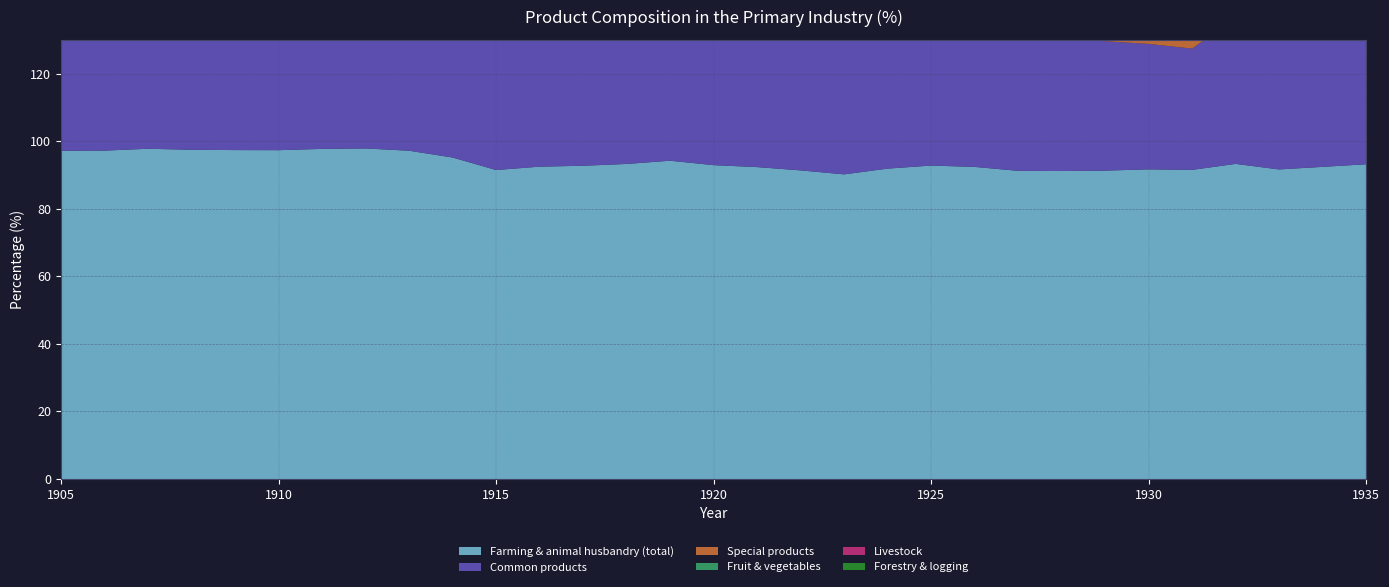

Reading left to right, what are all the values shown in this chart?

Farming & animal husbandry (total): 97.2	97.2	97.8	97.5	97.4	97.3	97.7	97.8	97.2	95.2	91.5	92.5	92.7	93.3	94.2	92.9	92.3	91.4	90.2	91.9	92.8	92.4	91.2	91.2	91.3	91.7	91.5	93.3	91.6	92.4	93.2
Common products: 64.2	63.5	65.0	65.0	63.0	59.8	53.4	53.5	53.3	47.0	40.1	39.7	43.7	48.9	52.1	46.4	40.6	39.2	39.8	45.5	47.0	44.2	42.9	41.0	38.3	37.1	35.9	43.3	46.7	49.2	48.0
Special products: 6.2	6.8	5.6	5.3	7.3	10.4	10.8	11.8	11.5	13.1	18.2	20.8	19.9	14.7	11.2	12.3	18.5	18.9	16.7	15.4	15.4	17.2	16.1	18.1	21.2	22.2	22.8	20.2	12.0	11.5	14.8
Fruit & vegetables: 4.0	4.1	4.2	4.2	4.3	4.3	4.0	2.5	2.6	3.0	3.7	4.0	3.0	3.0	3.0	4.4	5.3	5.4	6.7	5.9	5.3	5.5	6.0	6.2	6.3	6.2	6.6	5.8	6.7	6.3	5.6
Livestock: 8.3	8.3	8.3	8.3	8.3	8.3	14.8	15.4	15.2	17.9	15.8	14.1	12.2	12.7	13.8	15.9	14.1	14.2	13.5	11.4	11.2	11.7	12.6	12.2	11.8	12.4	12.5	10.0	12.5	11.5	10.9
Forestry & logging: 0.7	0.6	0.6	0.5	0.6	0.6	0.6	0.6	0.8	2.1	5.7	4.5	4.6	3.6	3.0	4.0	4.0	4.5	4.3	3.4	3.0	3.3	4.0	4.0	3.5	3.5	3.8	2.9	3.3	3.3	2.7